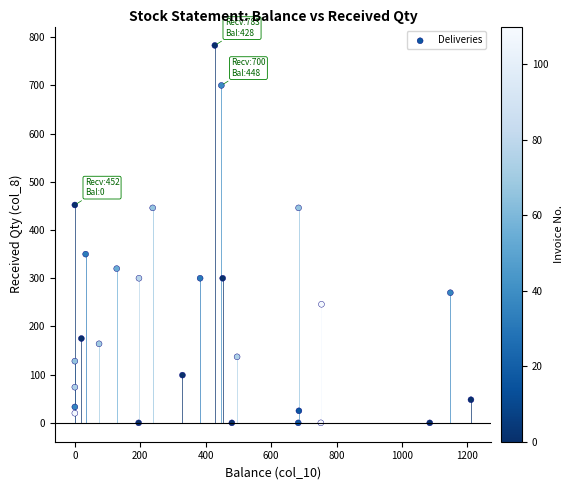

What is the range of Y values (max minus min)?

783